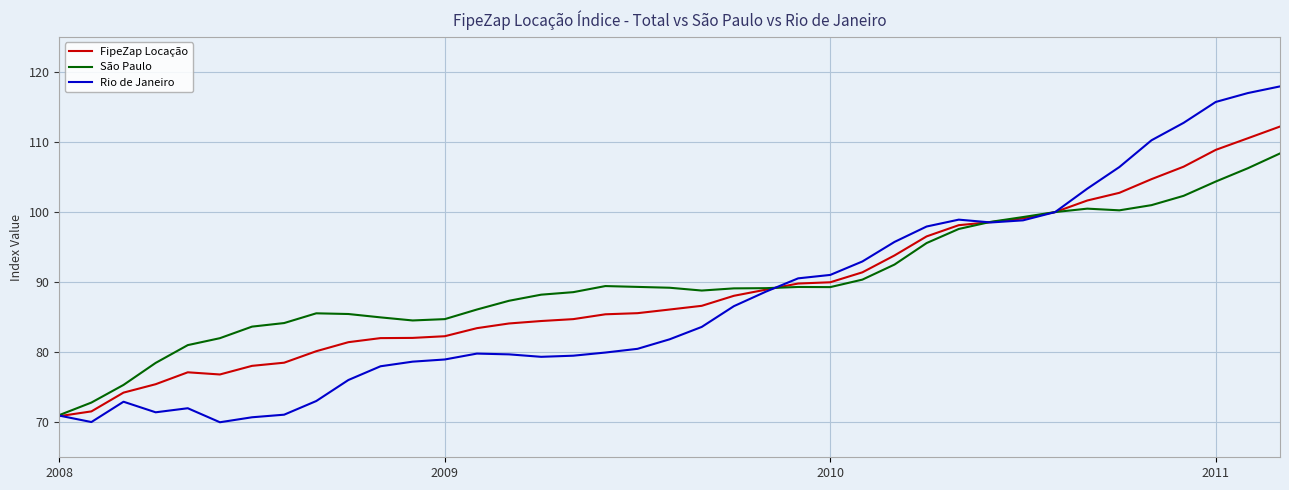

What is the lowest value of the FipeZap Locação series?

70.9